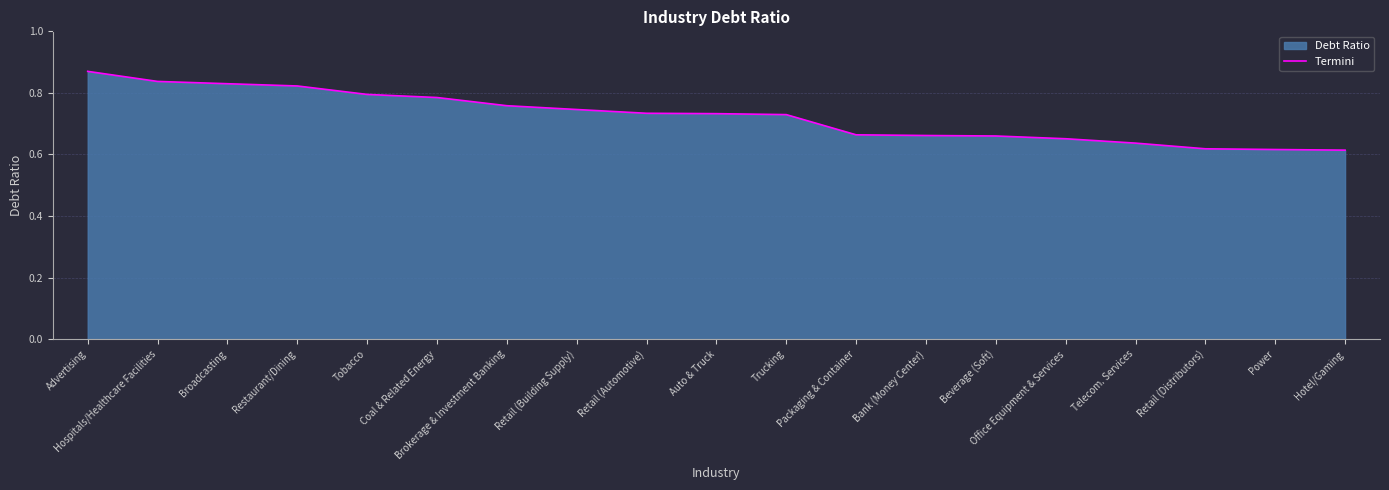

Rank the categories by value from highest to lowest.

Advertising, Hospitals/Healthcare Facilities, Broadcasting, Restaurant/Dining, Tobacco, Coal & Related Energy, Brokerage & Investment Banking, Retail (Building Supply), Retail (Automotive), Auto & Truck, Trucking, Packaging & Container, Bank (Money Center), Beverage (Soft), Office Equipment & Services, Telecom. Services, Retail (Distributors), Power, Hotel/Gaming